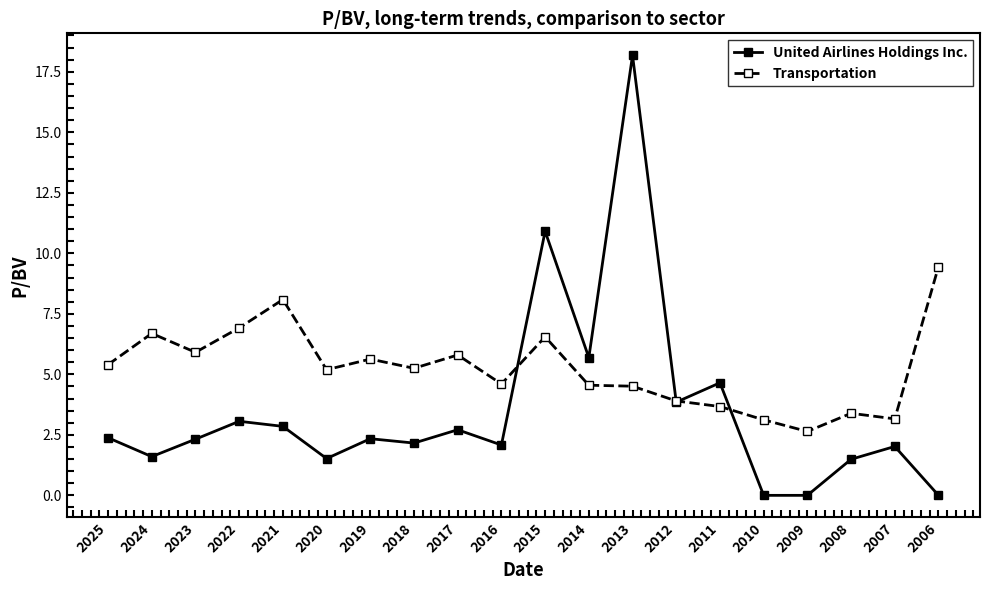

What is the average value of the Transportation series?

5.2